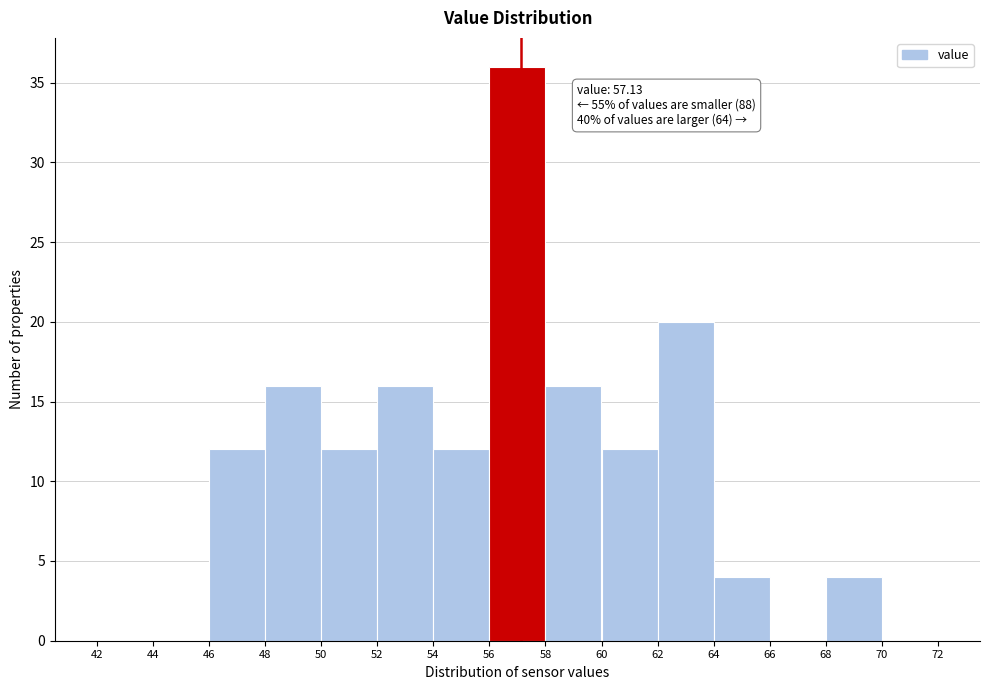

Over which range of the x-axis is the bar tallest?

56 to 58